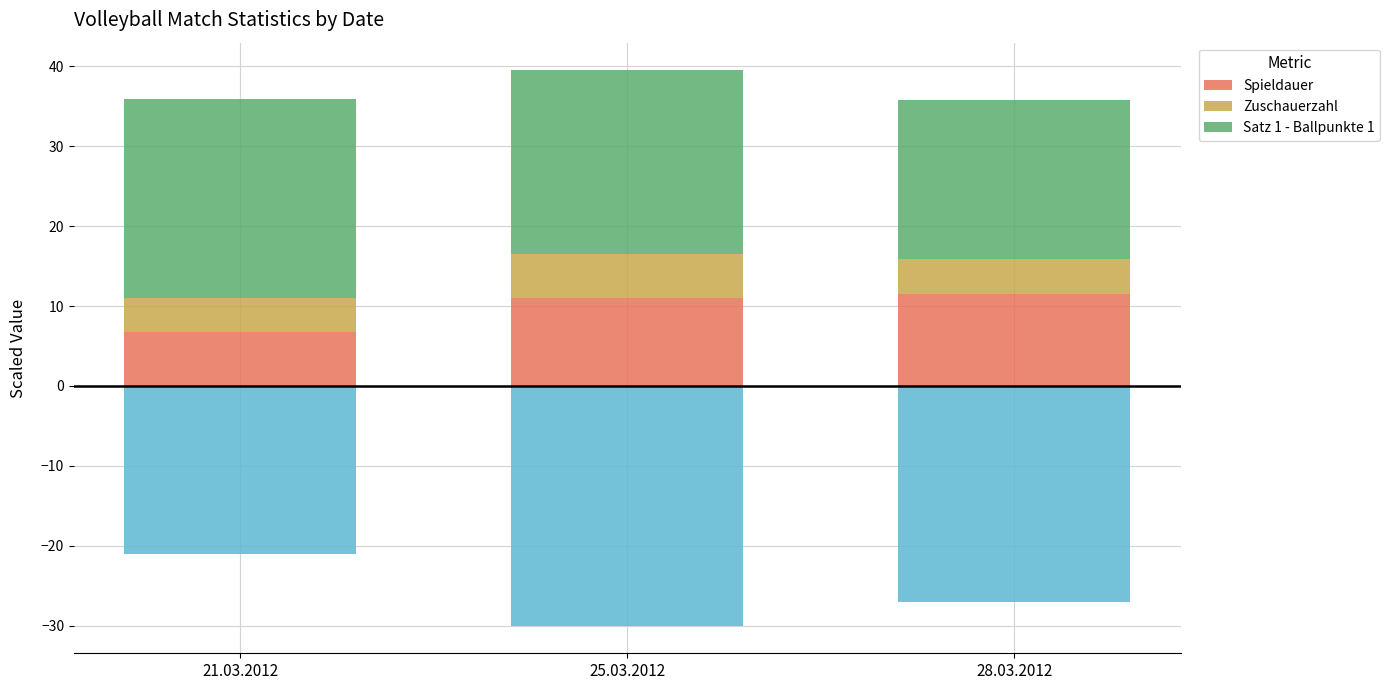

What is the sum of all Spieldauer values?

29.3